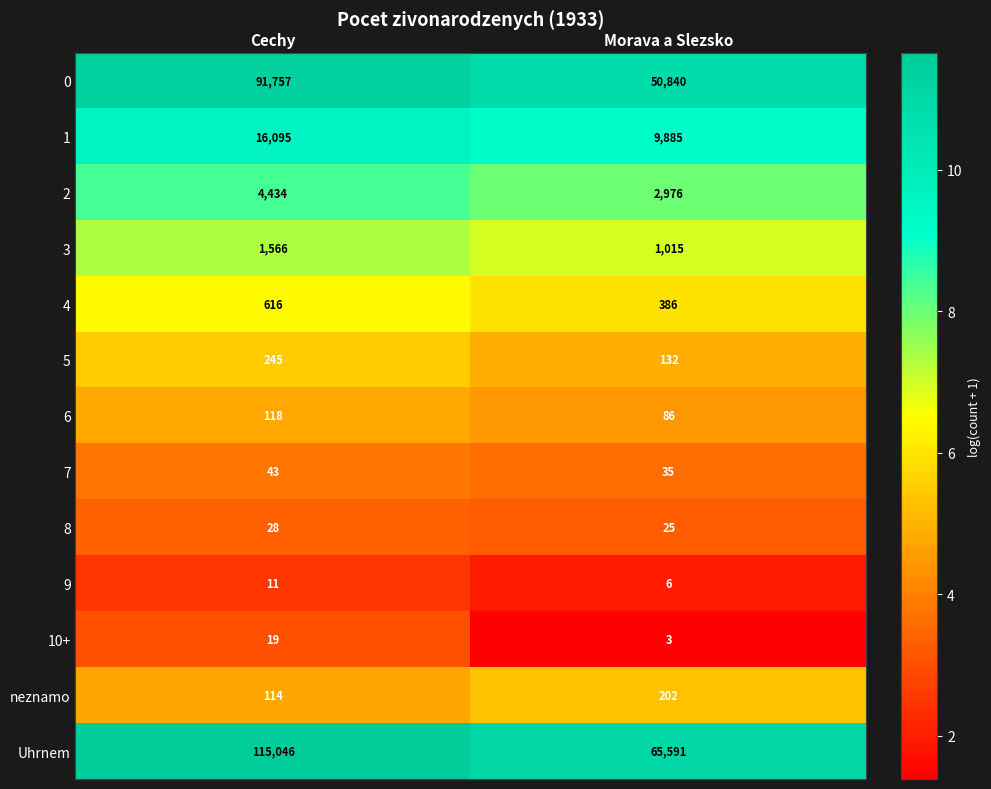

What is the sum of the 9 values at Cechy and Morava a Slezsko?

17